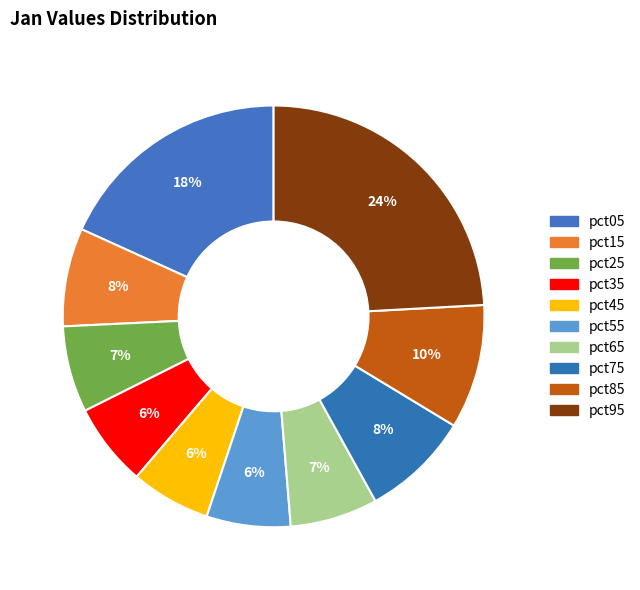

Rank the categories by value from lowest to highest.

pct45, pct35, pct55, pct25, pct65, pct15, pct75, pct85, pct05, pct95